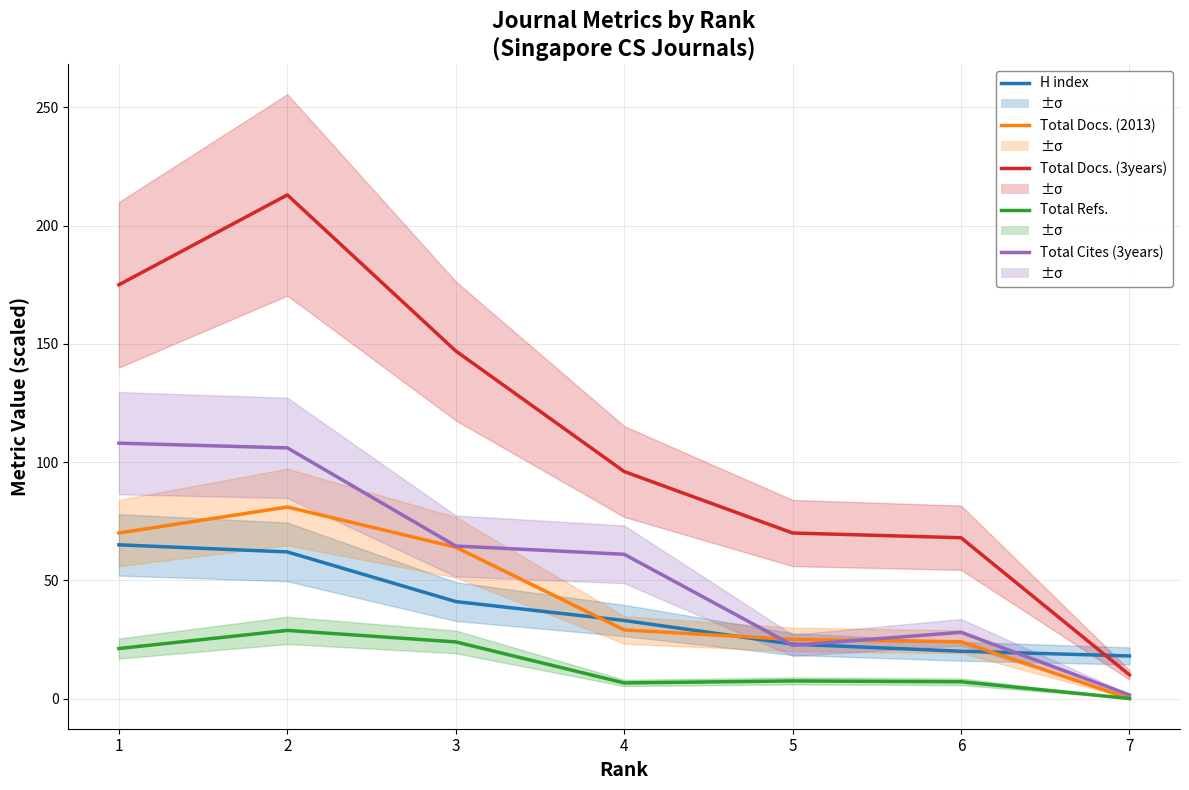

True or false: Total Docs. (2013) and Total Docs. (3years) cross at least once.

False